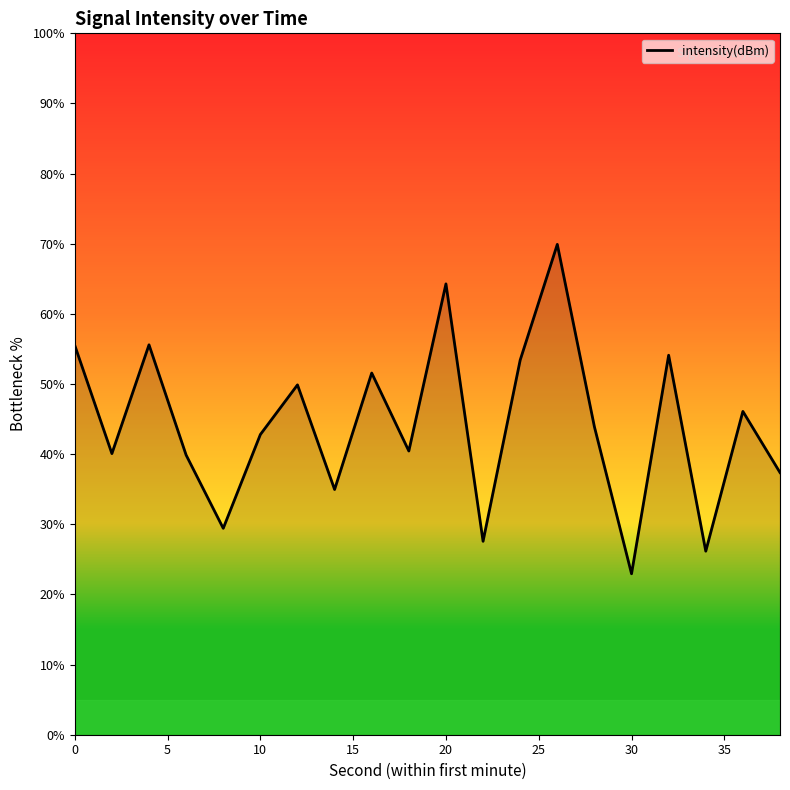

What is the maximum value shown in the chart?

69.9